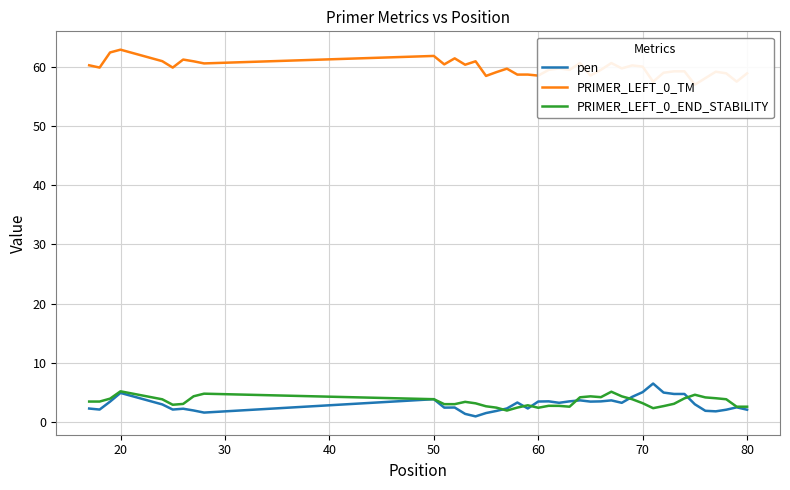

At how many categories does at least one series exceed 1?

40